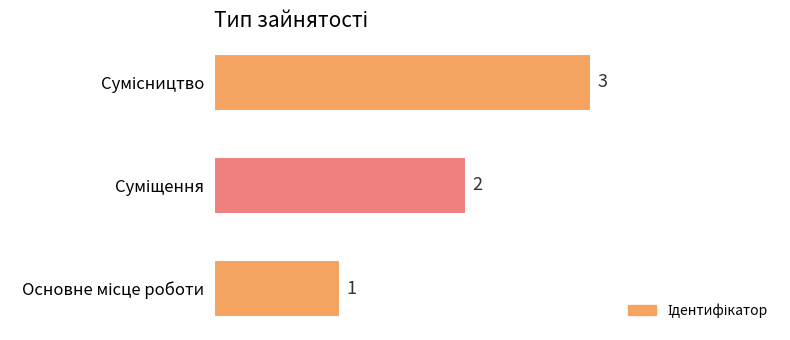

What is the sum of all values?

6